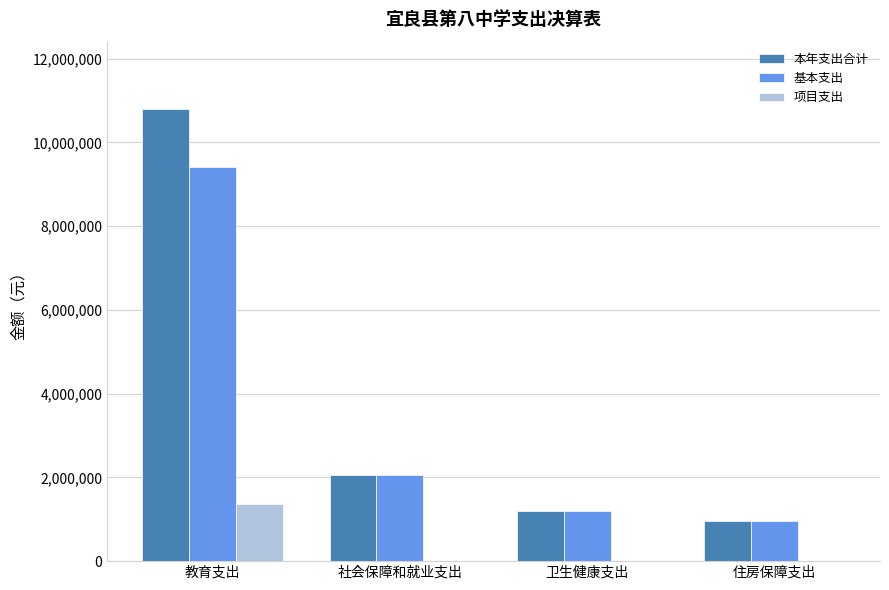

What is the sum of the 本年支出合计 values at 社会保障和就业支出 and 住房保障支出?

3010567.9